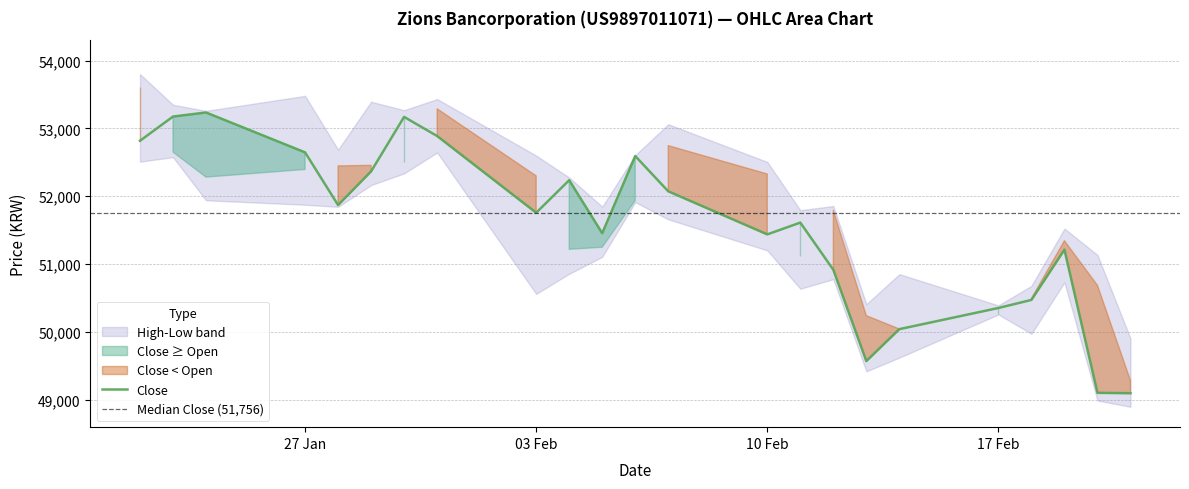

Count the number of categories in the chart.

23